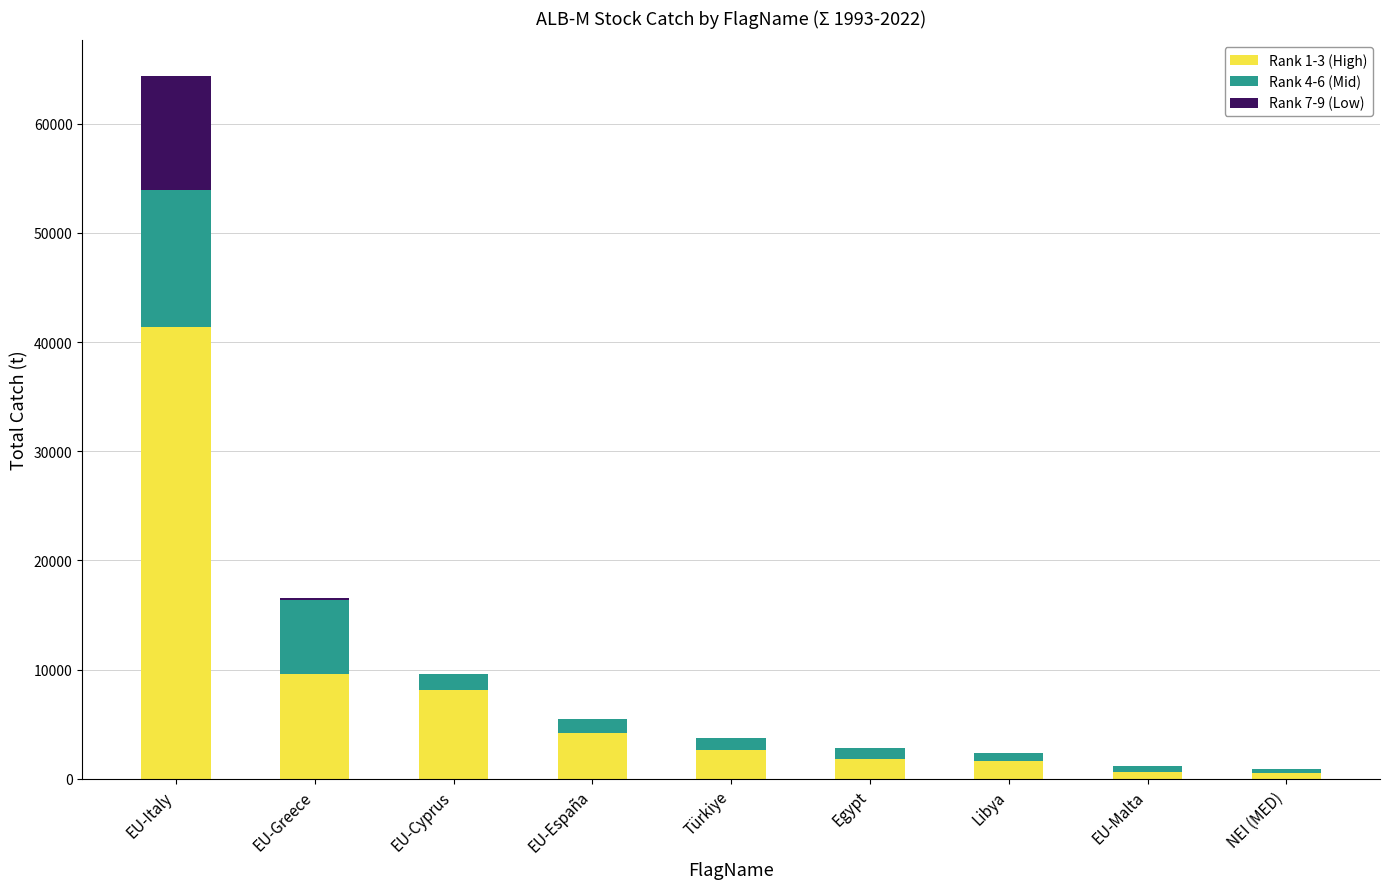

Which category has the highest value in the Rank 1-3 (High) series?

EU-Italy